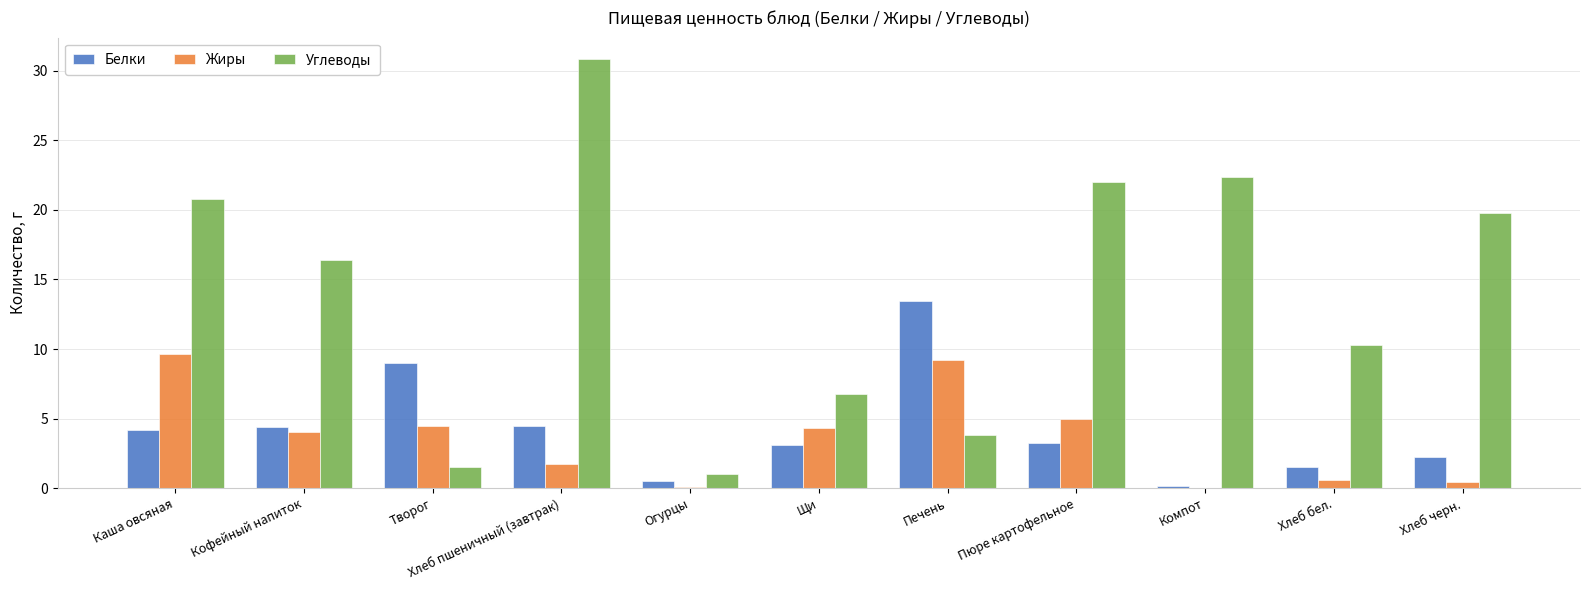

Which series changed the most between Каша овсяная and Огурцы?

Углеводы